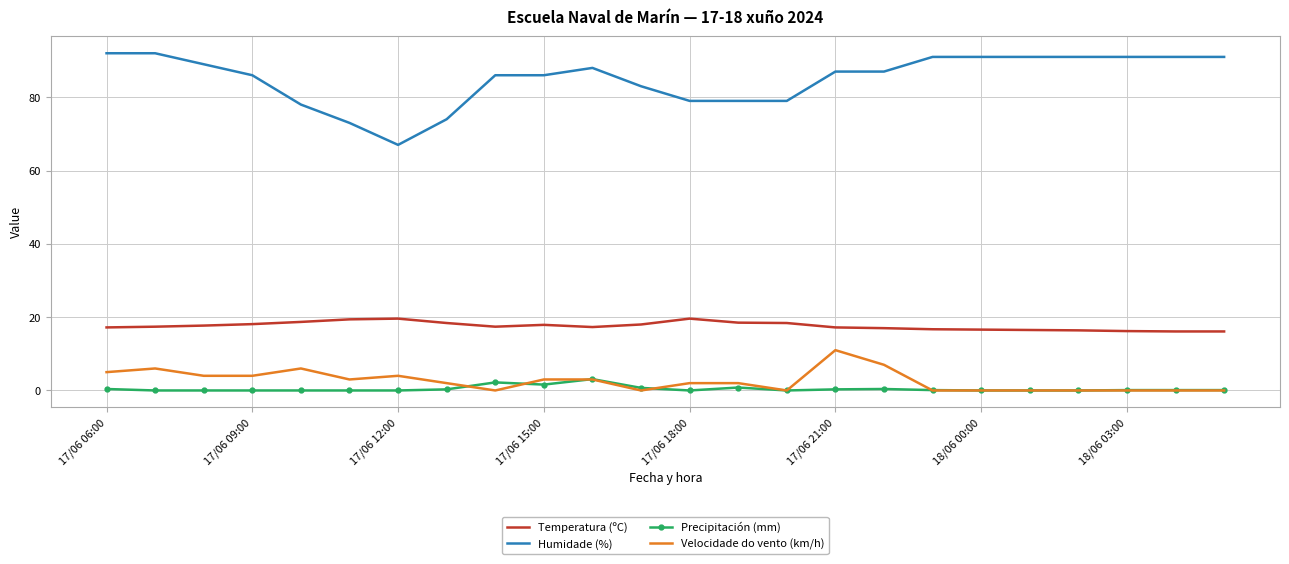

True or false: Temperatura (ºC) and Velocidade do vento (km/h) cross at least once.

False